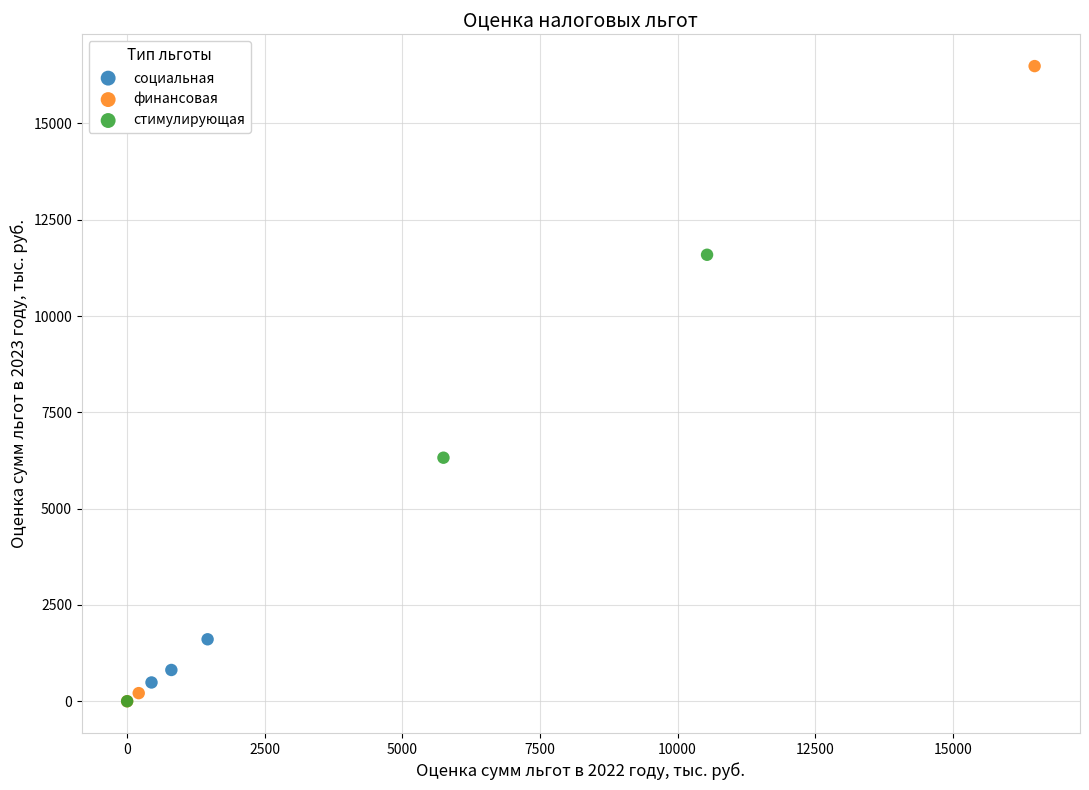

What are all the series names shown in the legend?

социальная, финансовая, стимулирующая